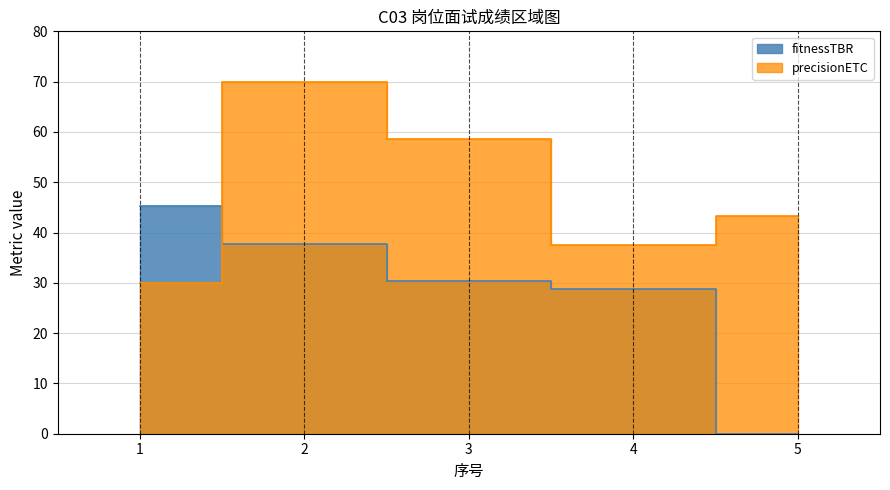

The fitnessTBR series shows 28.8 at 4. True or false?

True